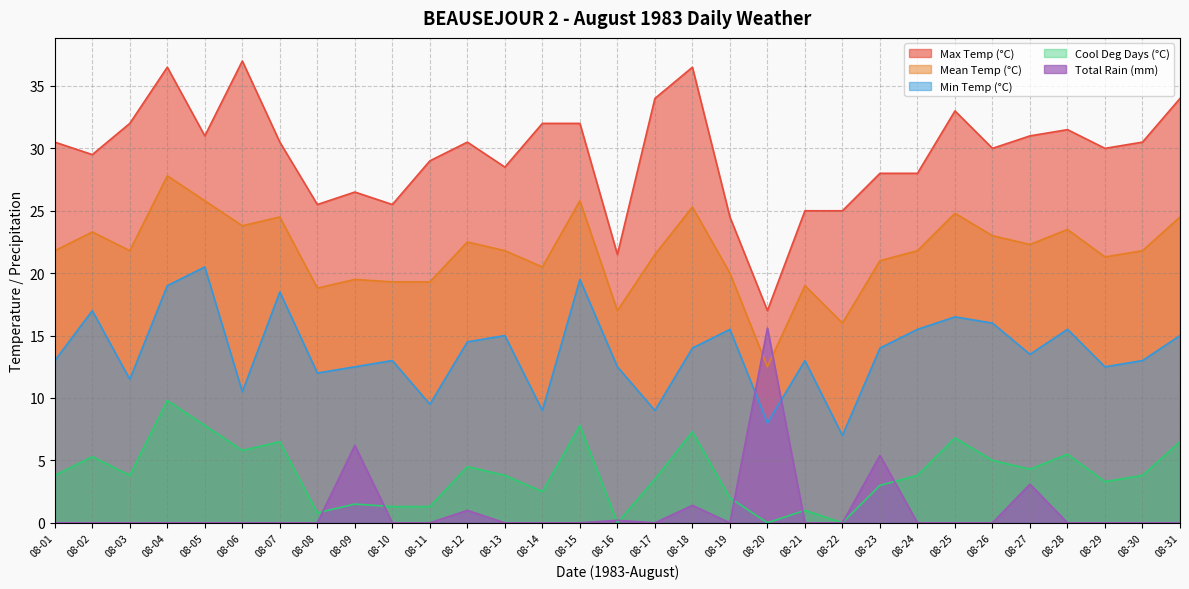

Which series changed the most between 08-14 and 08-24?

Min Temp (°C)